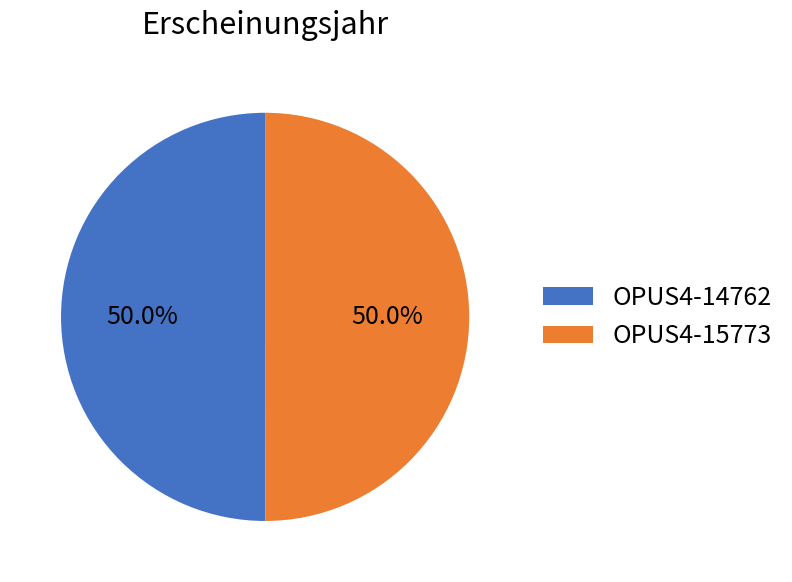

To the nearest percent, what percentage of the pie is OPUS4-15773?

50%